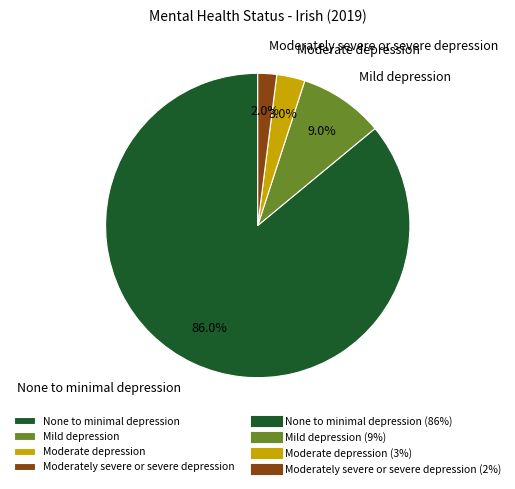

What percentage is NOT represented by Moderately severe or severe depression?

98.0%